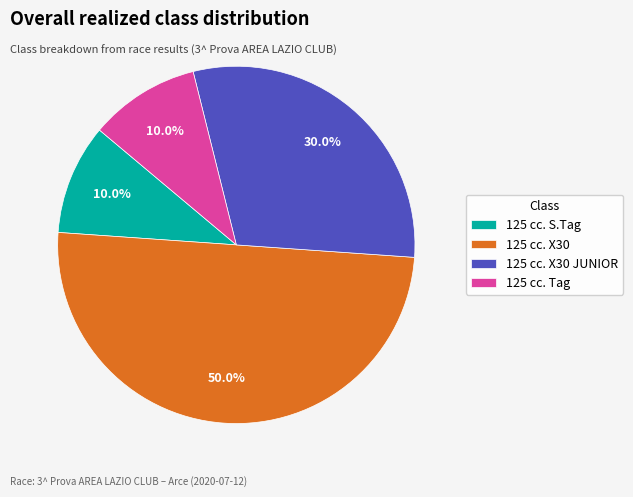

What percentage is NOT represented by 125 cc. X30?

50.0%